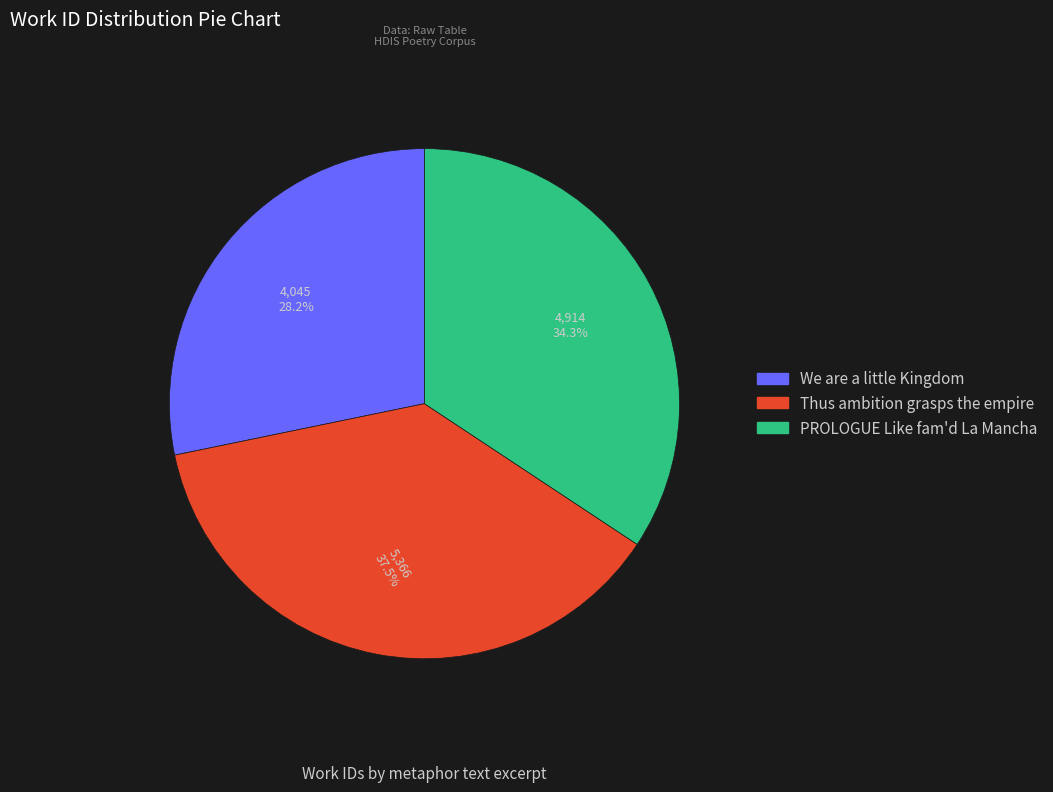

Is We are a little Kingdom the majority of the pie?

No